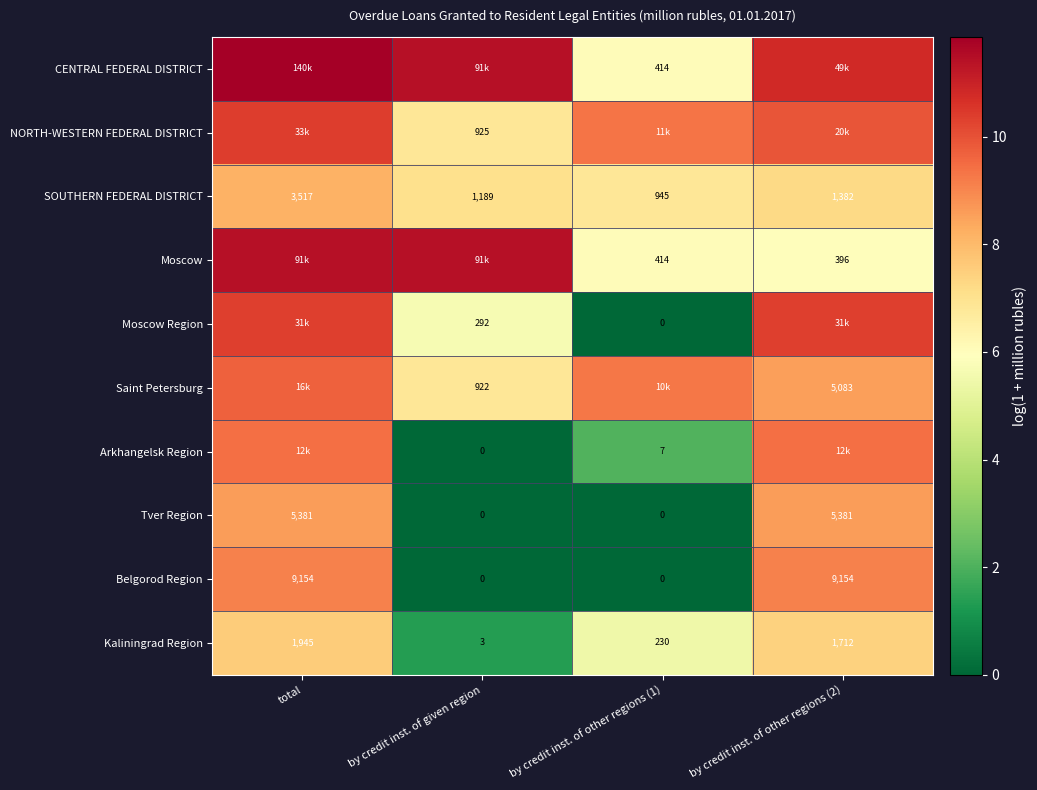

How many values in the SOUTHERN FEDERAL DISTRICT series are below 1382?

2